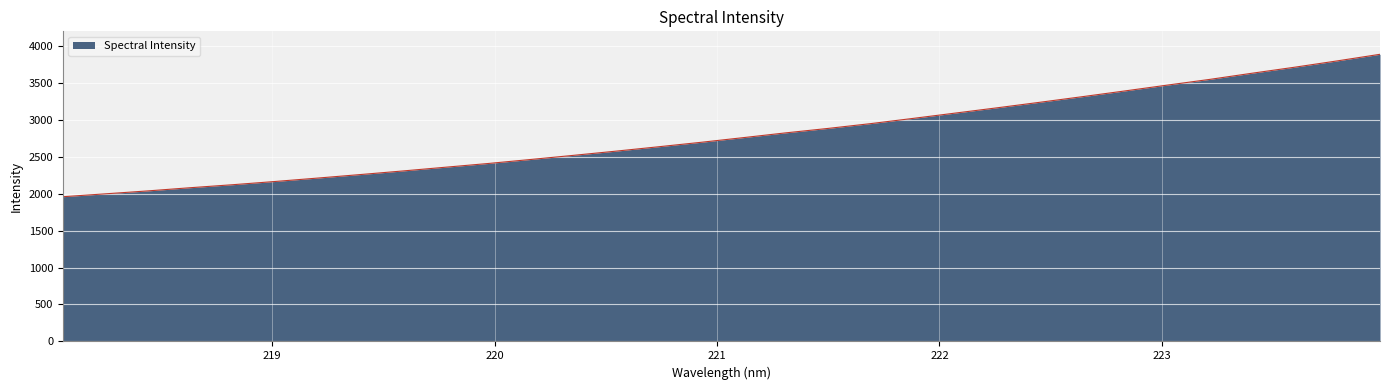

What is the difference between the maximum and minimum values?

1925.9